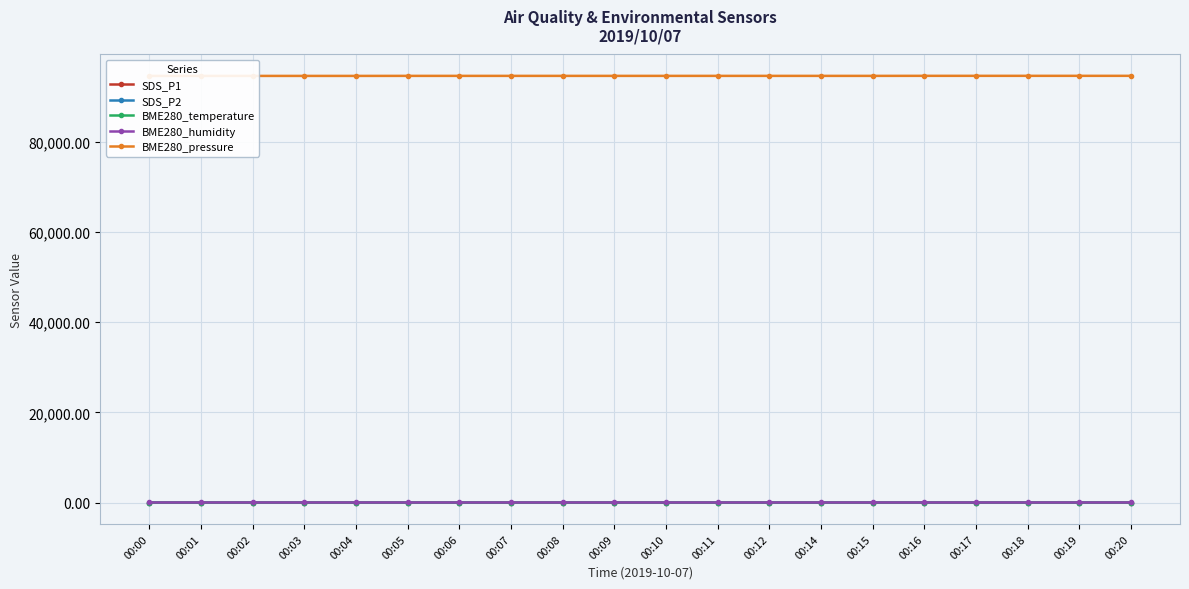

The value of SDS_P2 at 00:10 is 2.5. True or false?

True